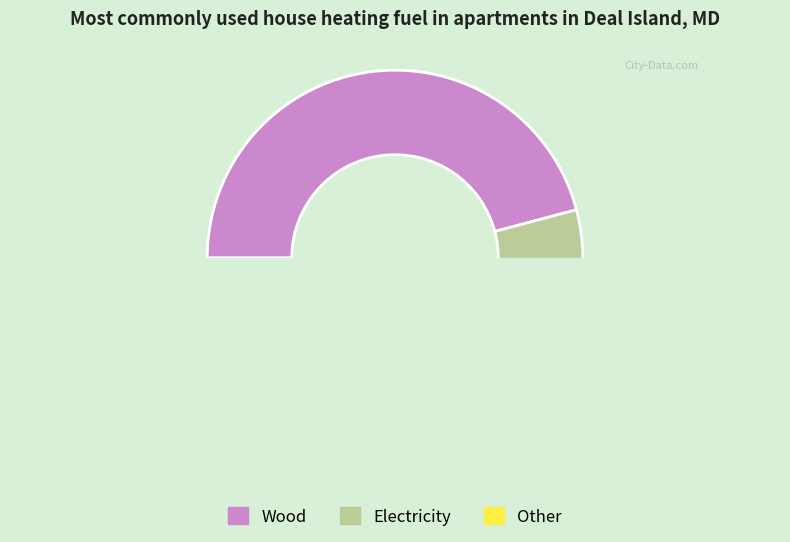

Is there a majority slice in this chart?

No